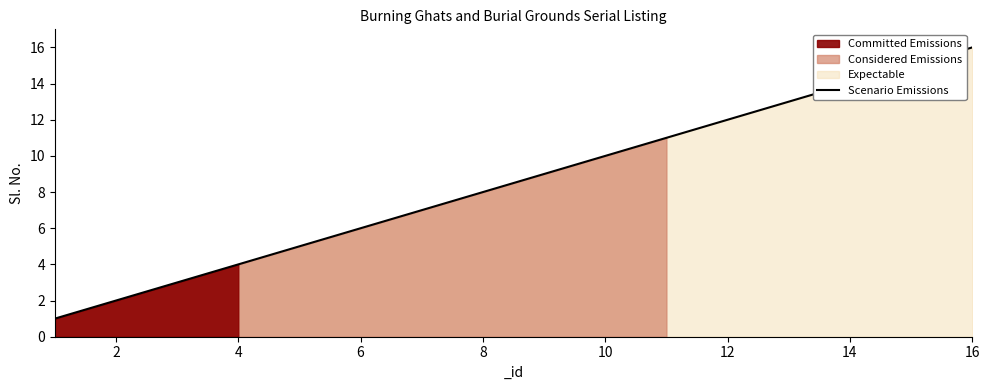

The Scenario Emissions series shows 4 at 4. True or false?

True